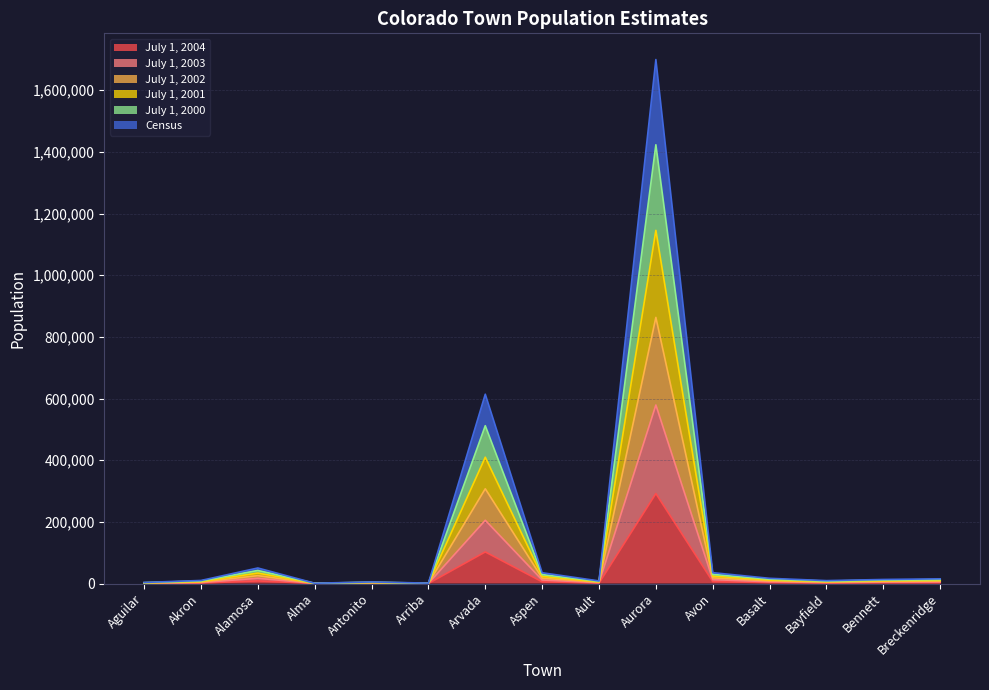

How many series are shown in this chart?

6